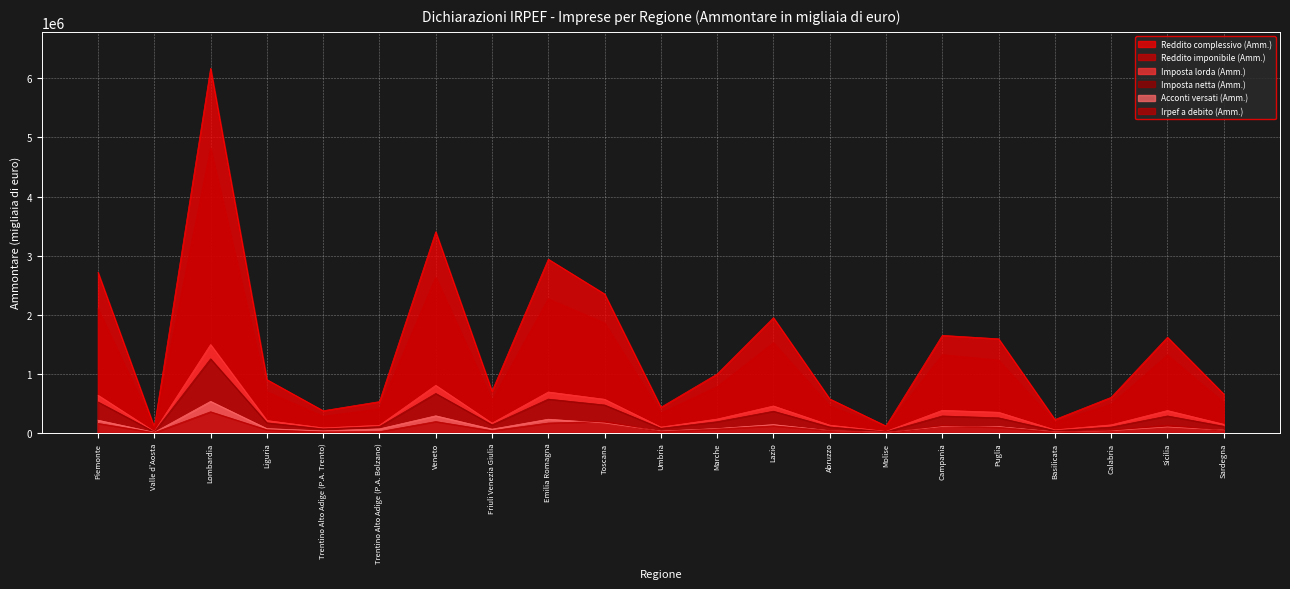

At how many categories does at least one series exceed 4648761?

1